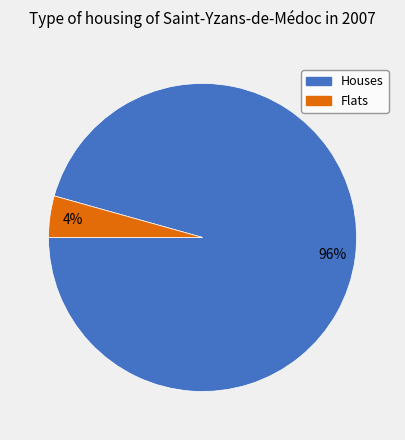

Is there a majority slice in this chart?

Yes